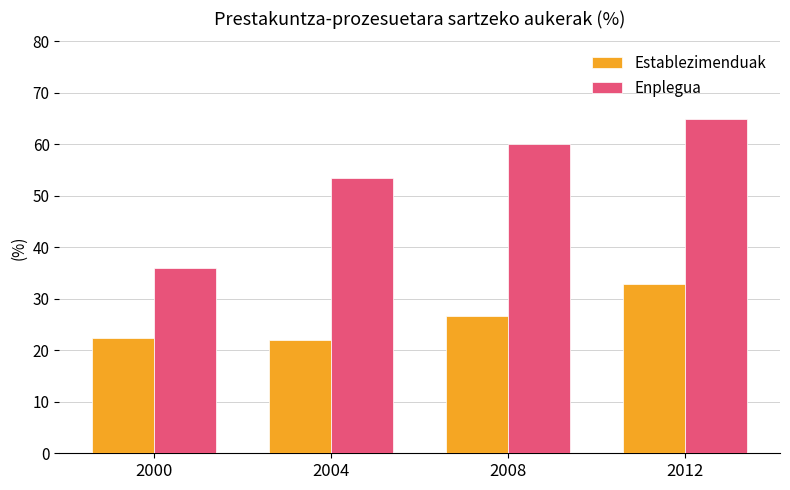

Are the bars horizontal?

No